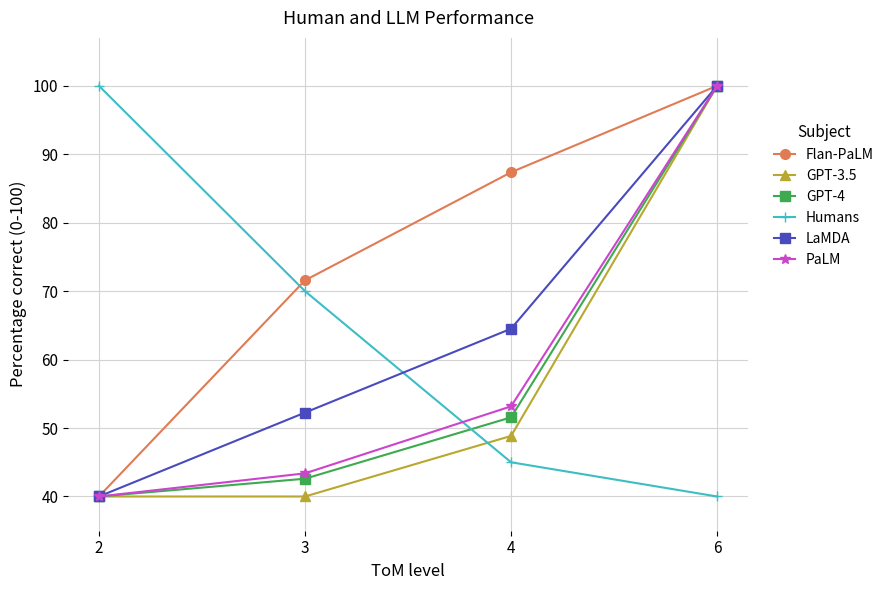

At which category is the sum across all series the highest?

6